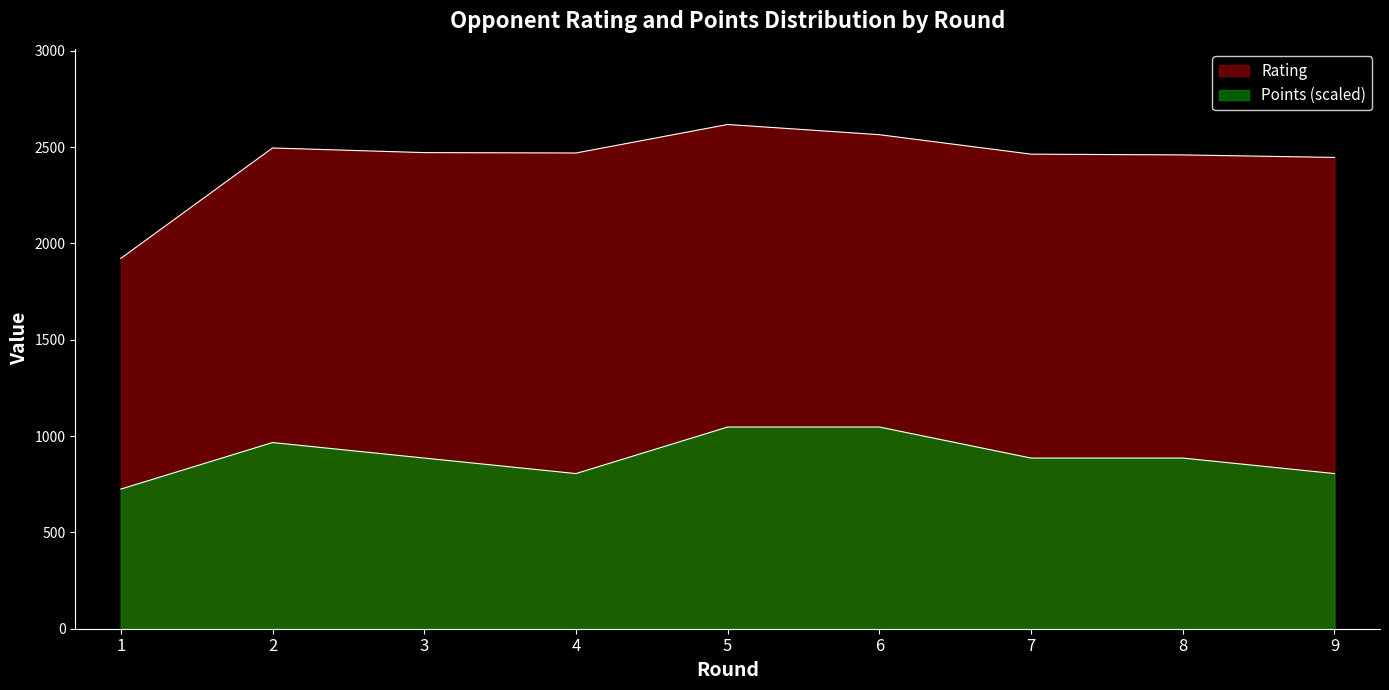

What is the difference between the maximum and second lowest values in the Rating series?

171.0